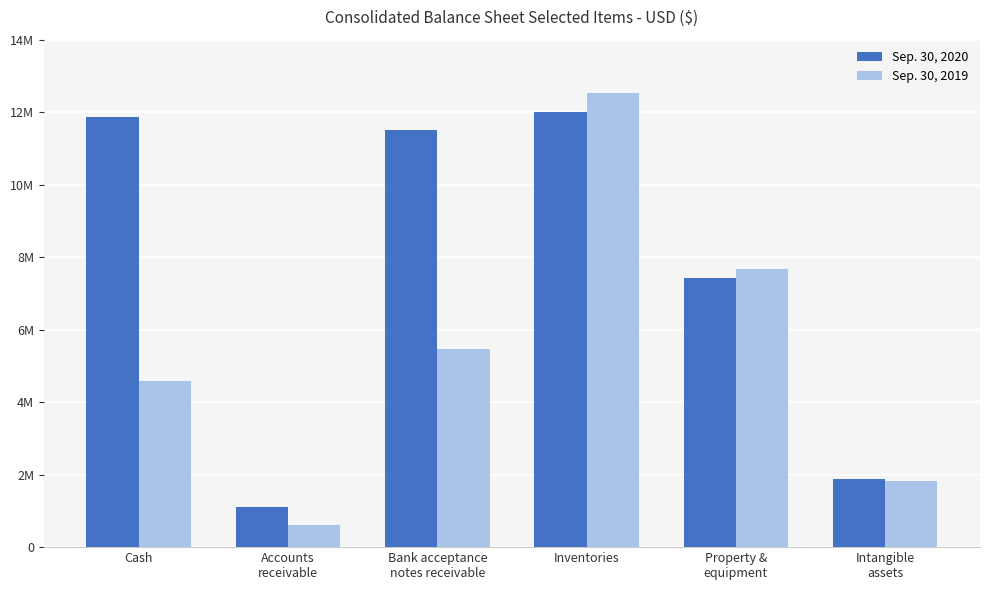

Reading left to right, transcribe all the data shown in this chart.

Sep. 30, 2020: Cash=11867130	Accounts
receivable=1118476	Bank acceptance
notes receivable=11498075	Inventories=11994471	Property &
equipment=7419028	Intangible
assets=1881722
Sep. 30, 2019: Cash=4594440	Accounts
receivable=603760	Bank acceptance
notes receivable=5476707	Inventories=12522884	Property &
equipment=7665322	Intangible
assets=1834130